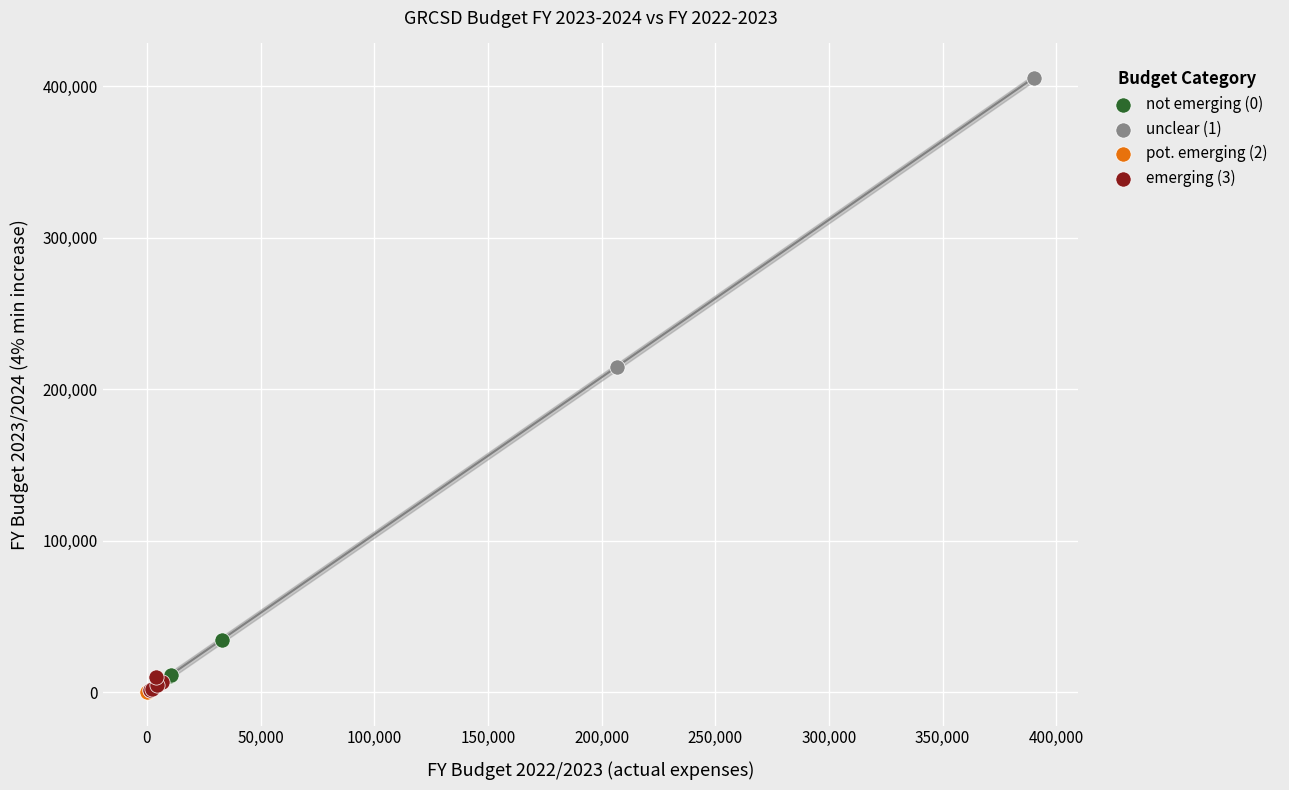

Which series has the widest spread of Y values?

unclear (1)